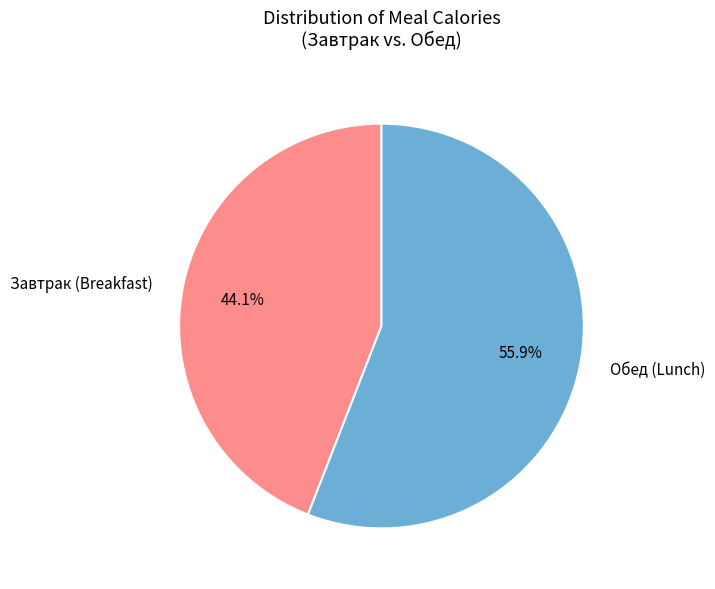

Which slice is the largest?

Обед (Lunch)